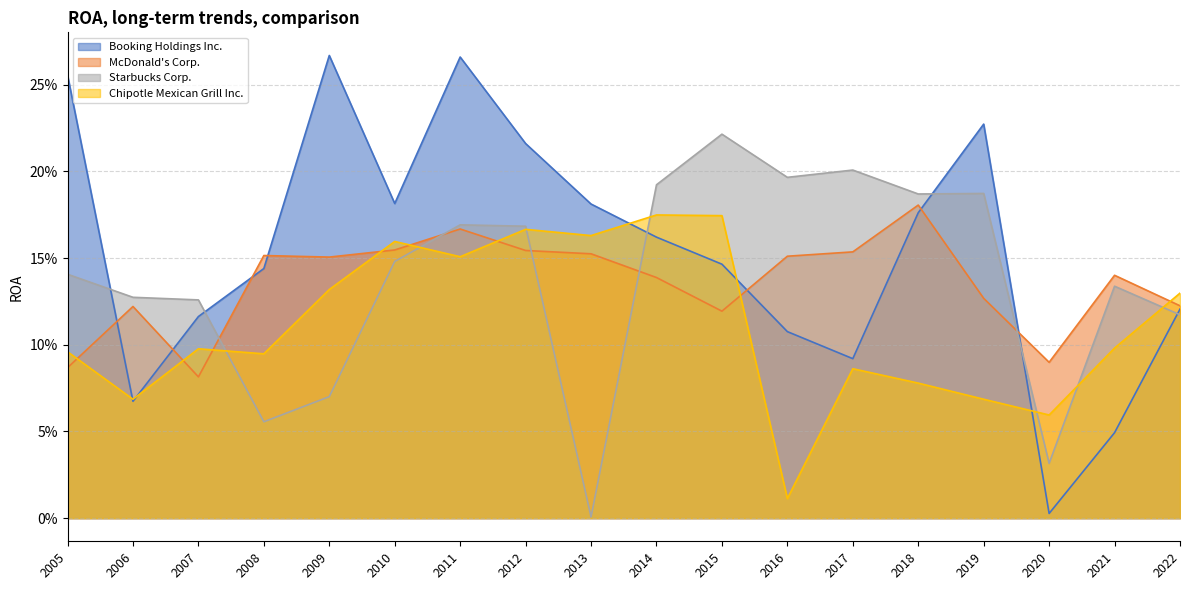

What are all the series names shown in the legend?

Booking Holdings Inc., McDonald's Corp., Starbucks Corp., Chipotle Mexican Grill Inc.